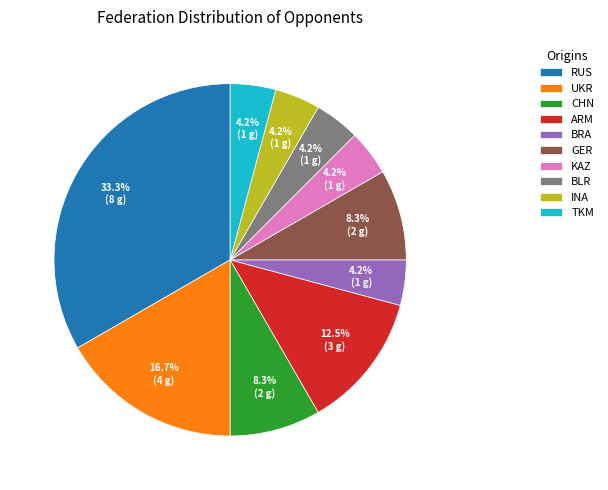

What is the ratio of the value at ARM to the value at GER?

1.5